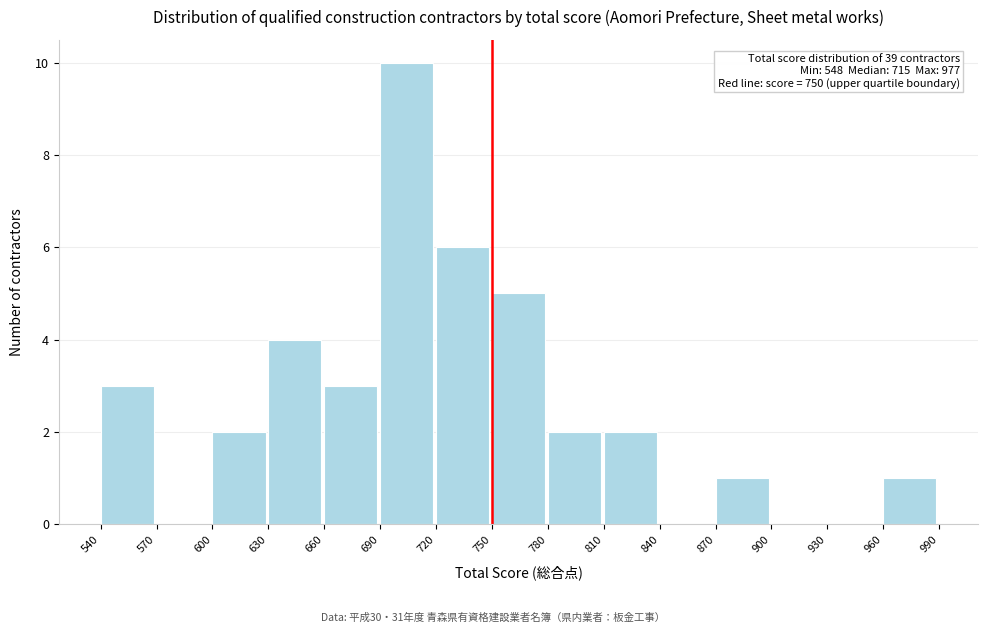

Which range on the x-axis has the tallest bar?

690 to 720